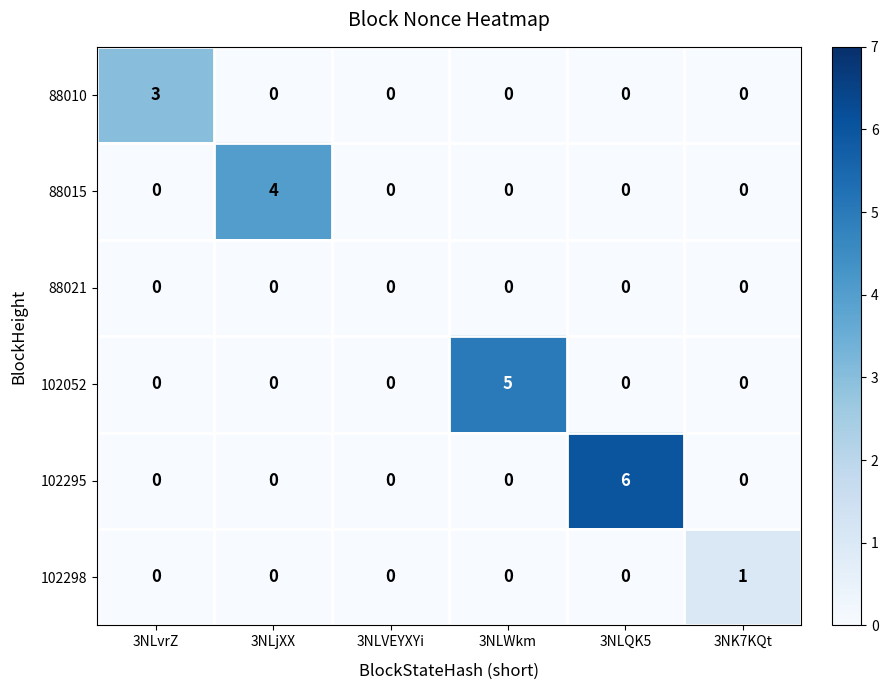

Between 3NLvrZ and 3NLjXX, which series saw the biggest shift?

88015